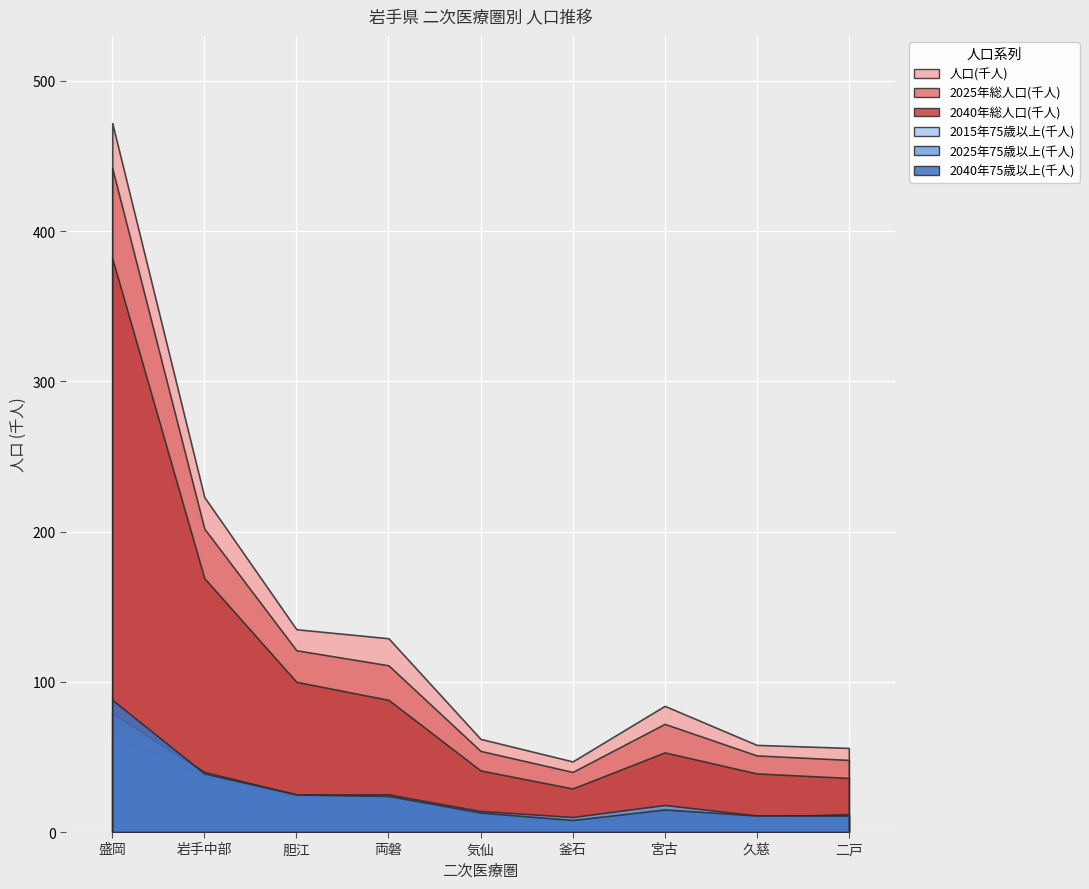

Rank the series at 両磐 from highest to lowest value.

人口(千人), 2025年総人口(千人), 2040年総人口(千人), 2015年75歳以上(千人), 2025年75歳以上(千人), 2040年75歳以上(千人)